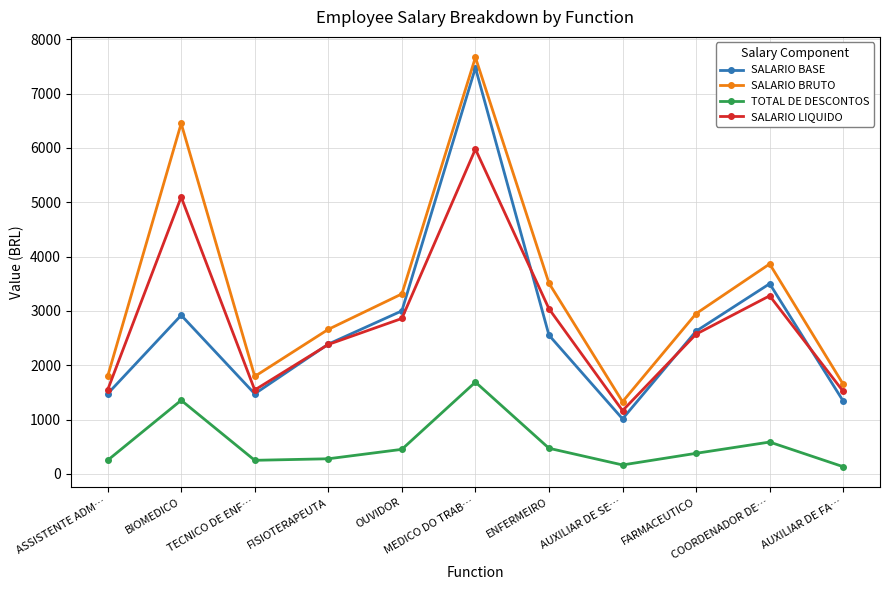

Is the value of SALARIO BRUTO at COORDENADOR DE… greater than the value of SALARIO LIQUIDO at FISIOTERAPEUTA?

Yes